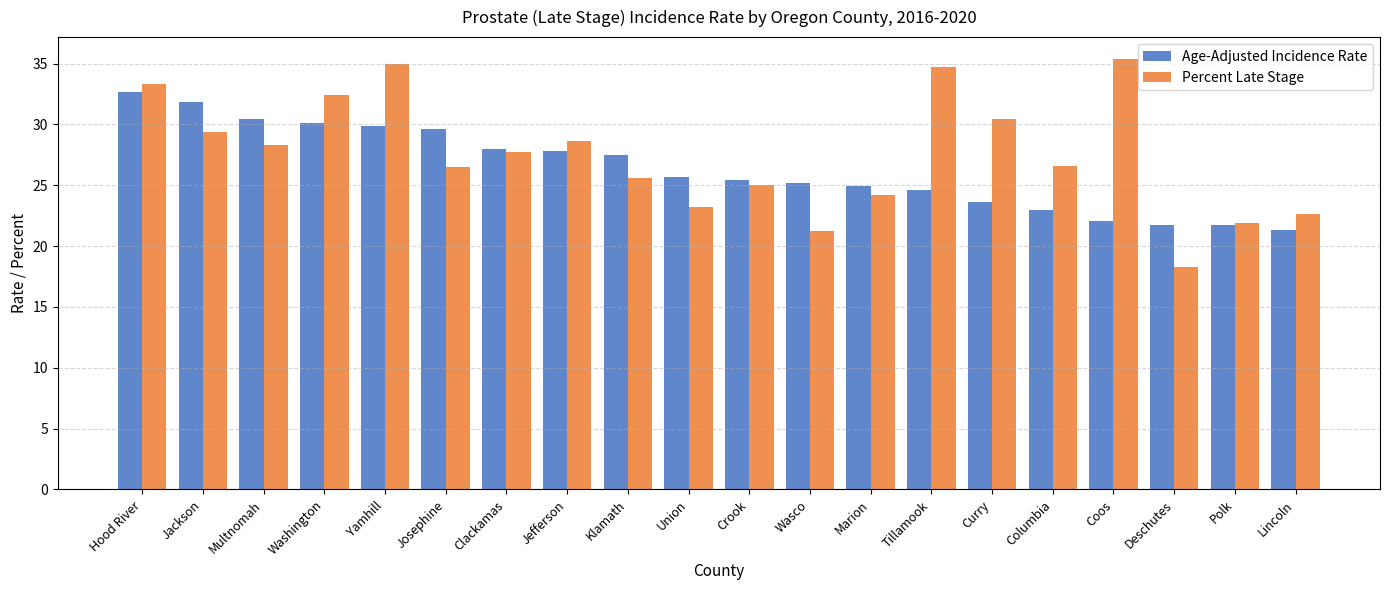

At which label does Age-Adjusted Incidence Rate first exceed 25?

Hood River